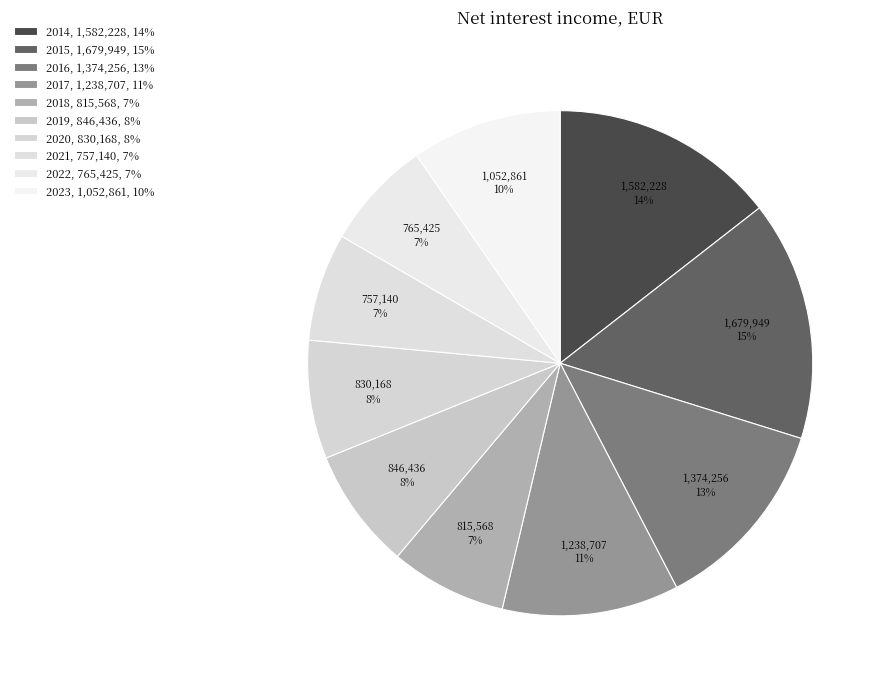

How many segments does this pie chart have?

10